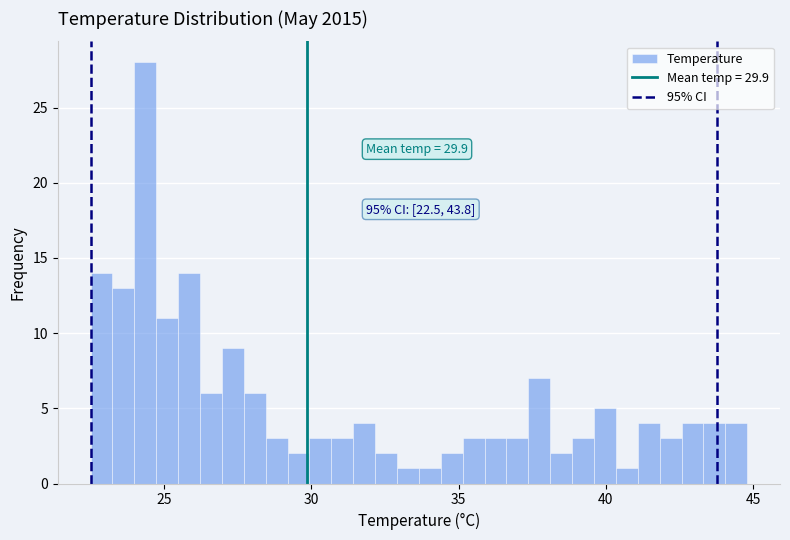

Read against the x-axis, roughly where is the centre of the tallest bar?

24.5